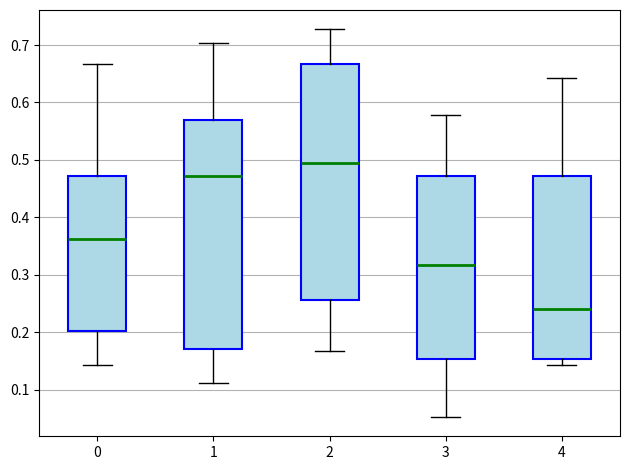

Reading left to right, read every box against the y-axis: the position of its median line, the range the box covers, and the ends of its whiskers. The values are not printed on the chart, so give them approximately, as read against the axis.

0: median 0.36, box 0.20 to 0.47, whiskers 0.14 to 0.67
1: median 0.47, box 0.17 to 0.57, whiskers 0.11 to 0.70
2: median 0.50, box 0.26 to 0.67, whiskers 0.17 to 0.73
3: median 0.32, box 0.15 to 0.47, whiskers 0.05 to 0.58
4: median 0.24, box 0.15 to 0.47, whiskers 0.14 to 0.64